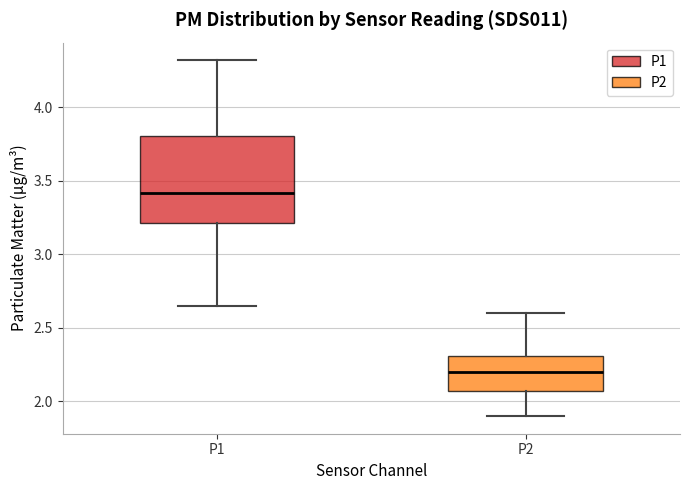

Reading left to right, transcribe this box plot: for each box, give where its median line is, the range the box spans, and where its two whiskers end, as read against the y-axis. The values are not printed on the chart, so give them approximately, as read against the axis.

P1: median 3.40, box 3.20 to 3.80, whiskers 2.65 to 4.30
P2: median 2.20, box 2.05 to 2.30, whiskers 1.90 to 2.60